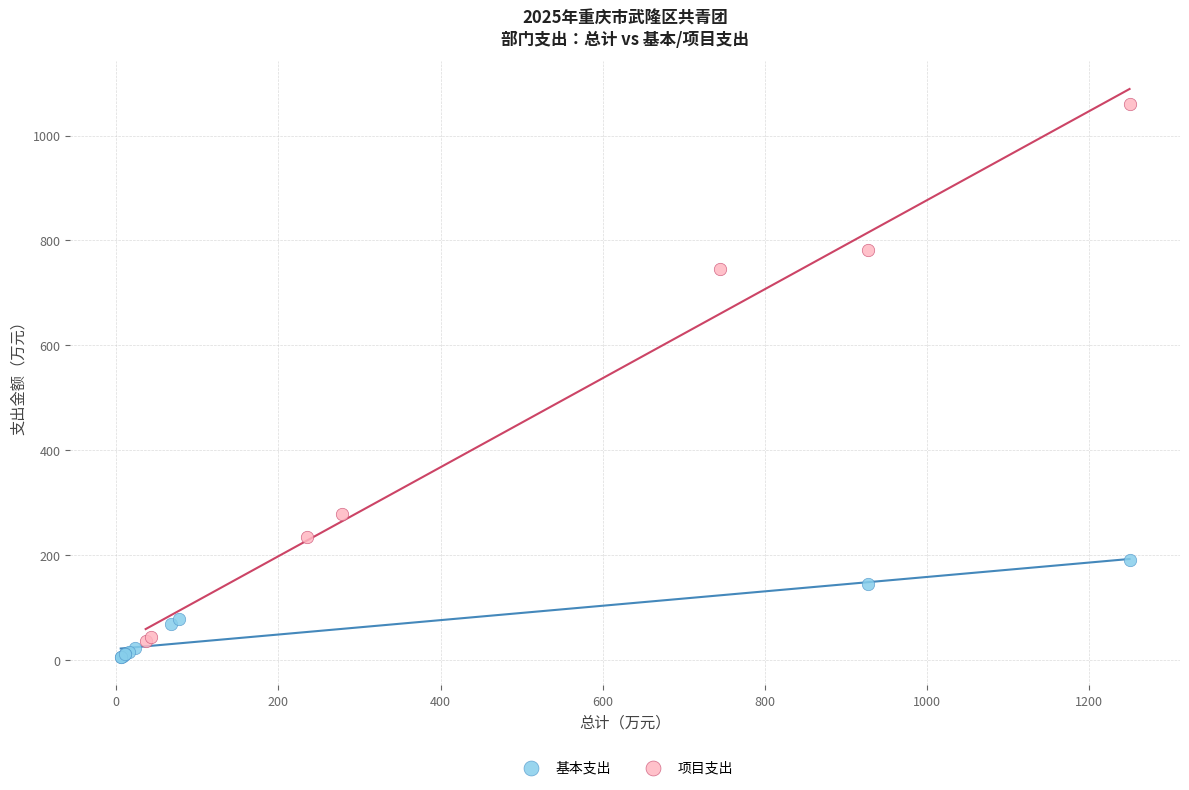

Which series has the widest spread of Y values?

项目支出